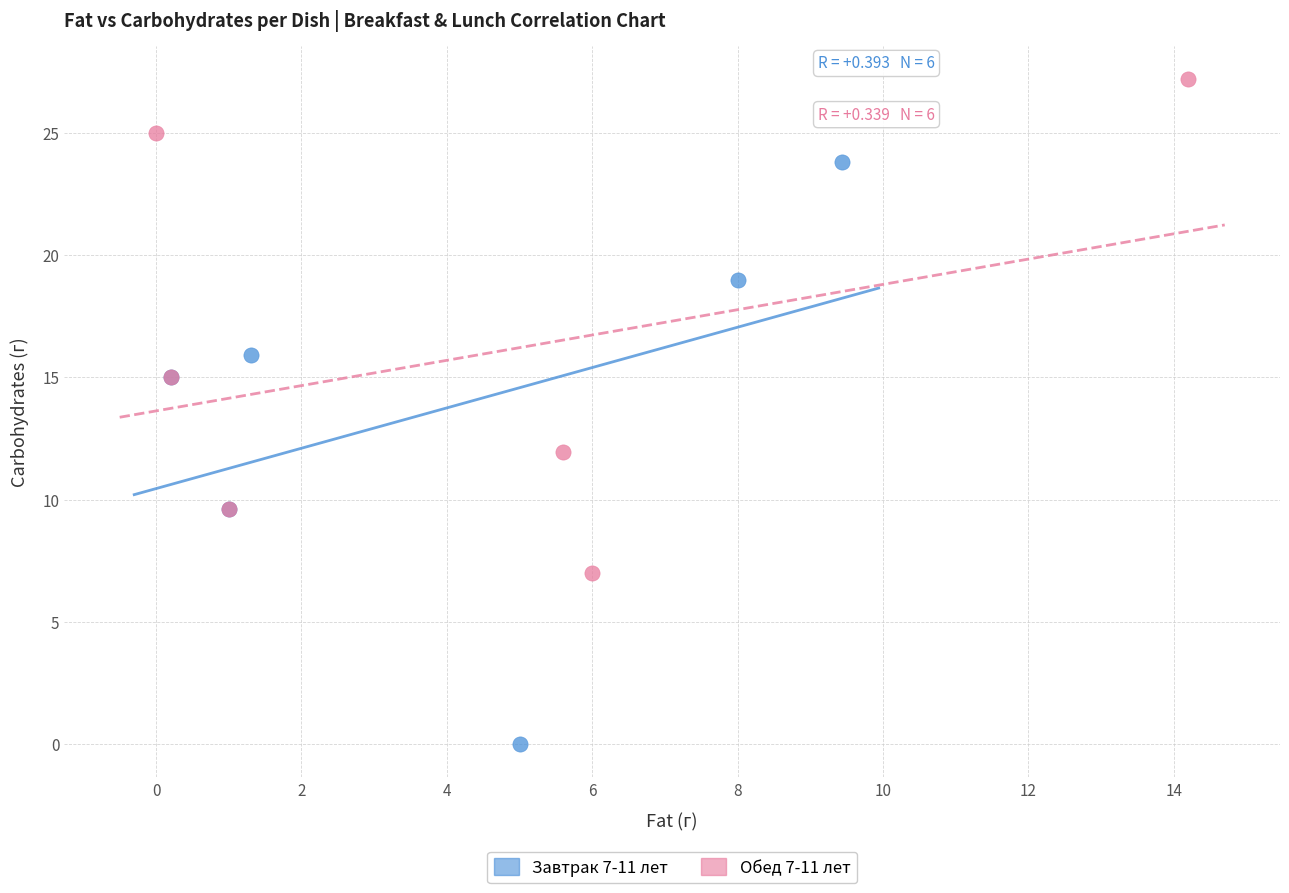

Which series contains the lowest Y value?

Завтрак 7-11 лет